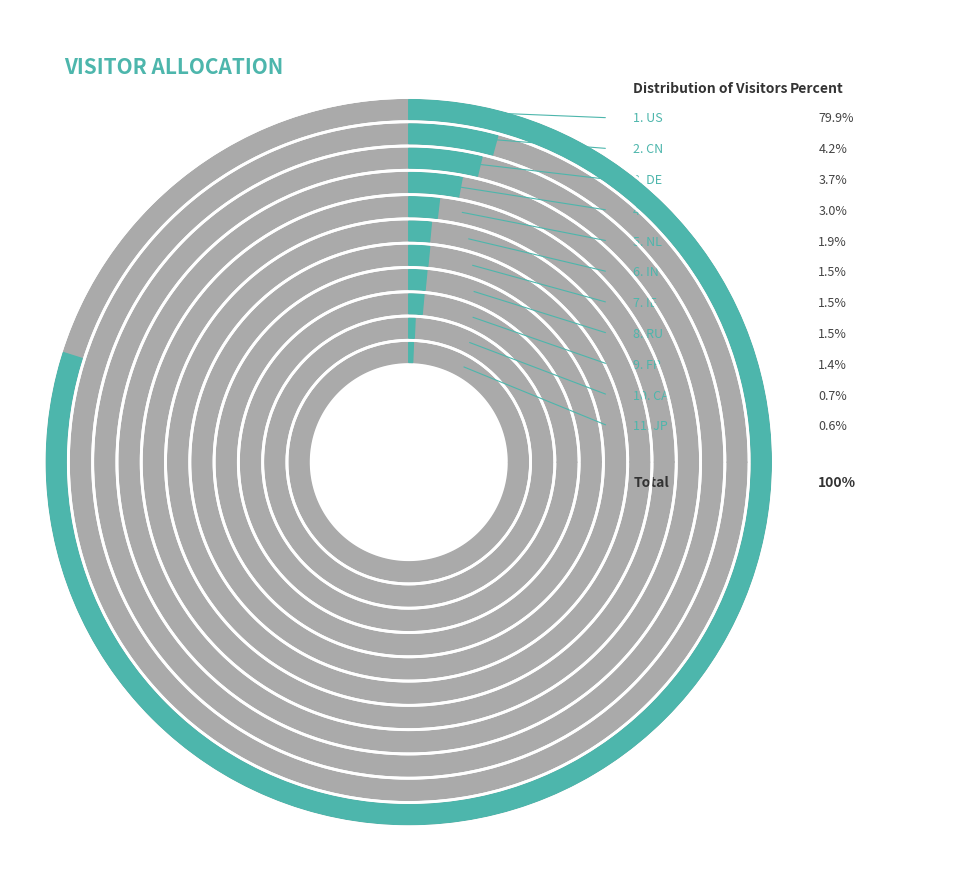

How many slices are in this pie chart?

11